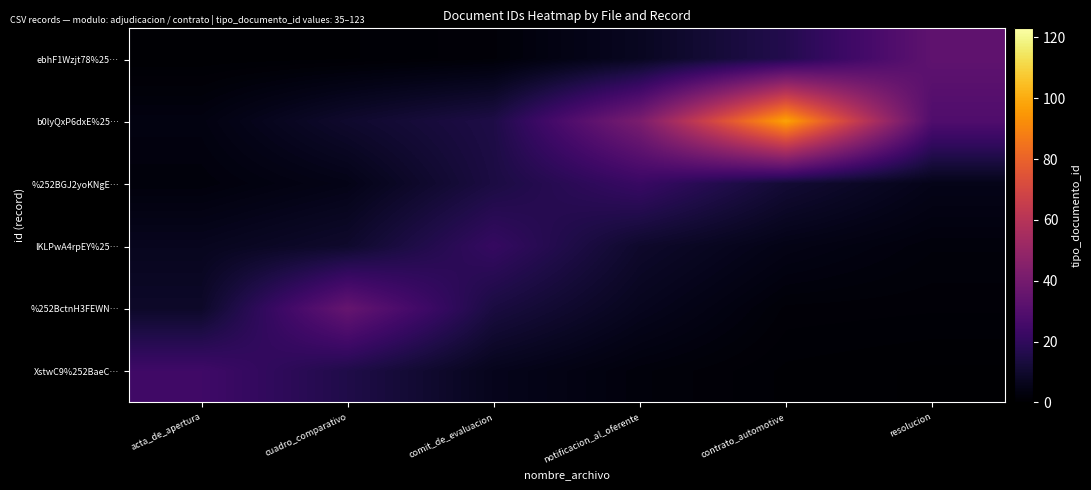

At how many categories does at least one series exceed 44?

1